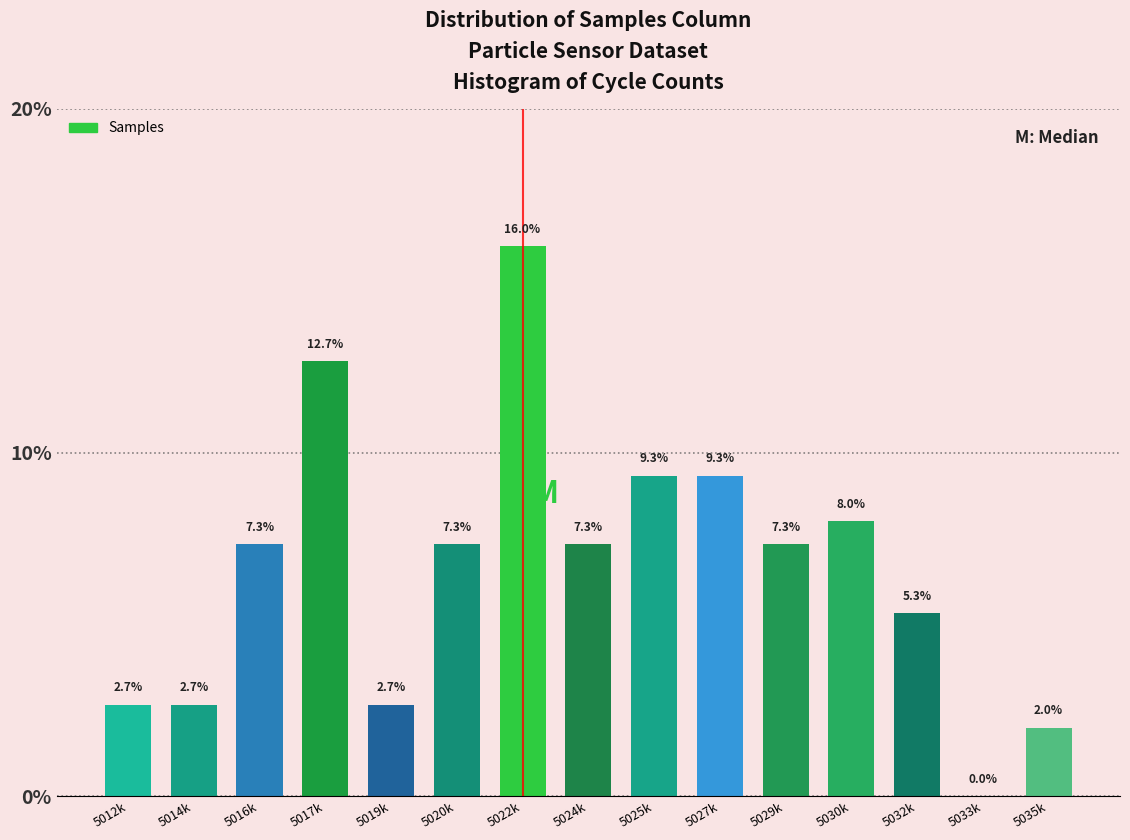

Reading left to right, what are all the values shown in this chart?

5012k=2.7	5014k=2.7	5016k=7.3	5017k=12.7	5019k=2.7	5020k=7.3	5022k=16.0	5024k=7.3	5025k=9.3	5027k=9.3	5029k=7.3	5030k=8.0	5032k=5.3	5033k=0.0	5035k=2.0